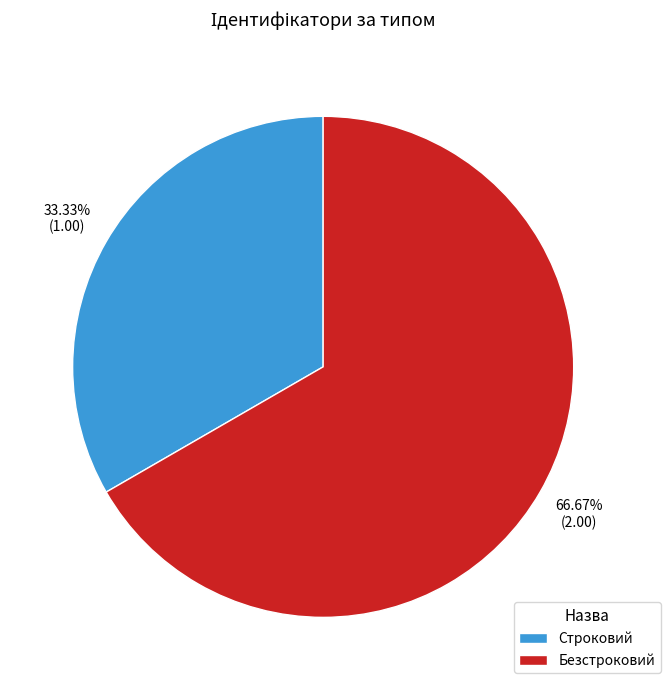

To the nearest percent, what is the combined percentage of Безстроковий and Строковий?

100%